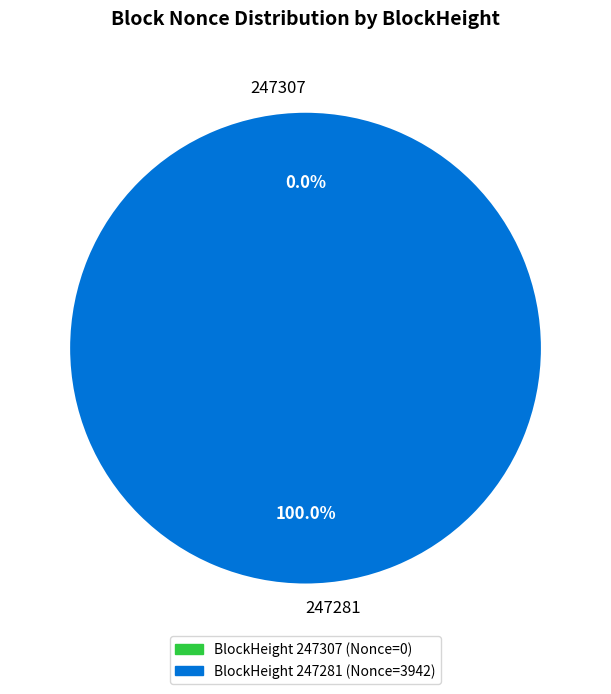

Is it true that 247281 is 100% of the pie?

True